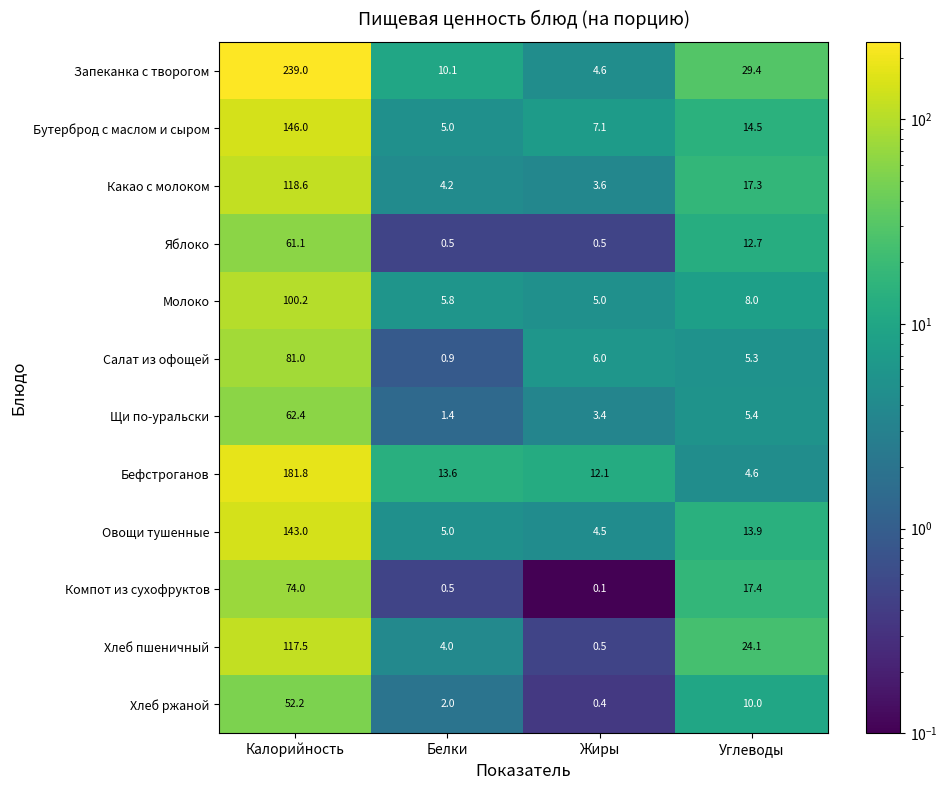

What is the average value of the Овощи тушенные series?

41.6